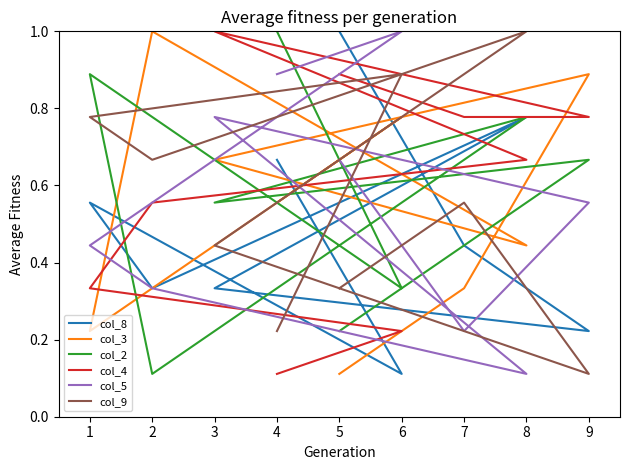

Does the chart have visible grid lines?

No